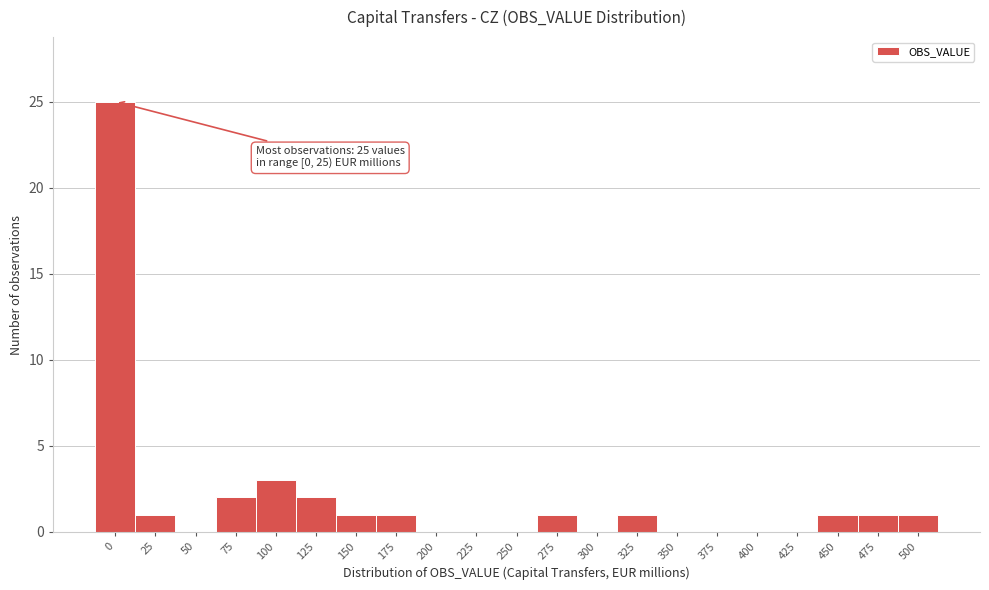

Reading left to right, extract all data points from this chart.

0=25	25=1	50=0	75=2	100=3	125=2	150=1	175=1	200=0	225=0	250=0	275=1	300=0	325=1	350=0	375=0	400=0	425=0	450=1	475=1	500=1